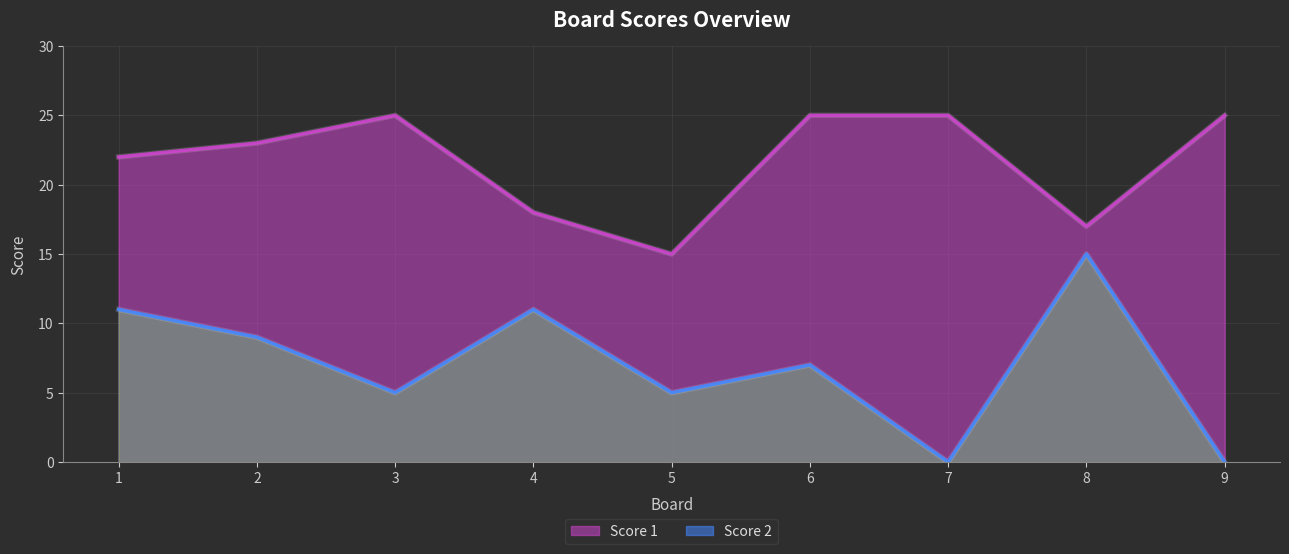

How many lines are shown in the chart?

2